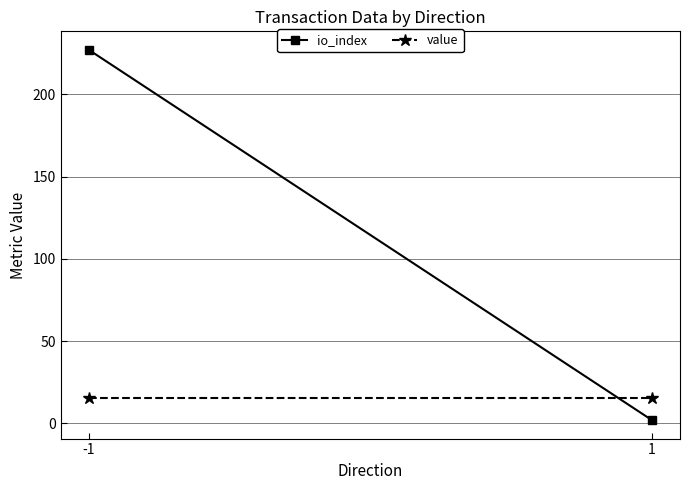

What are all the series names shown in the legend?

io_index, value